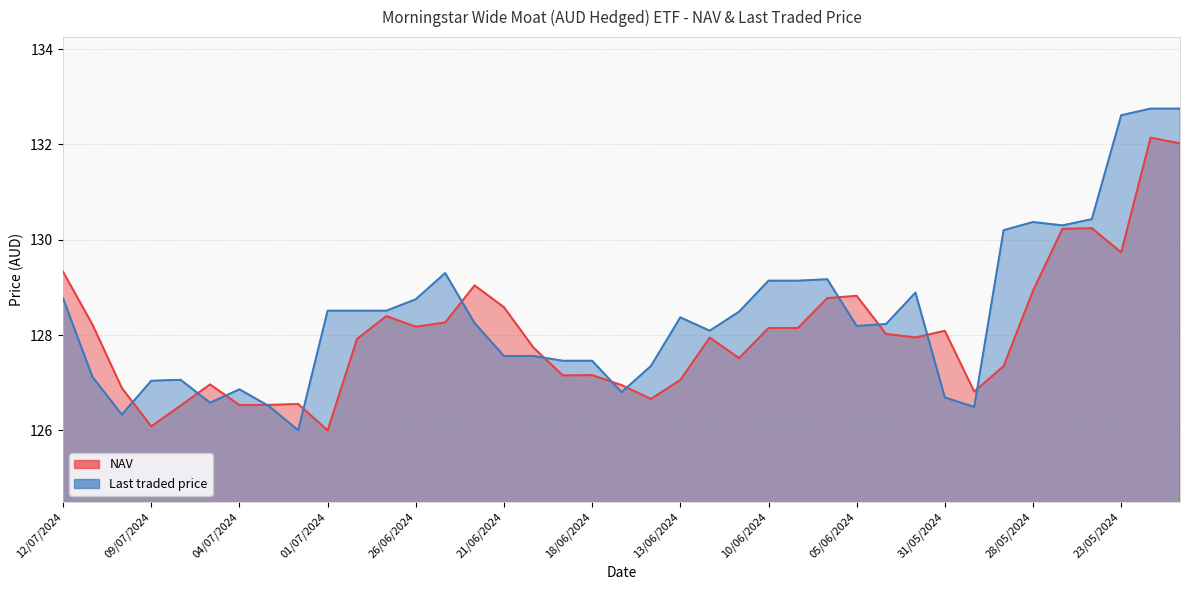

What is the difference between the maximum and second lowest values in the Last traded price series?

6.4